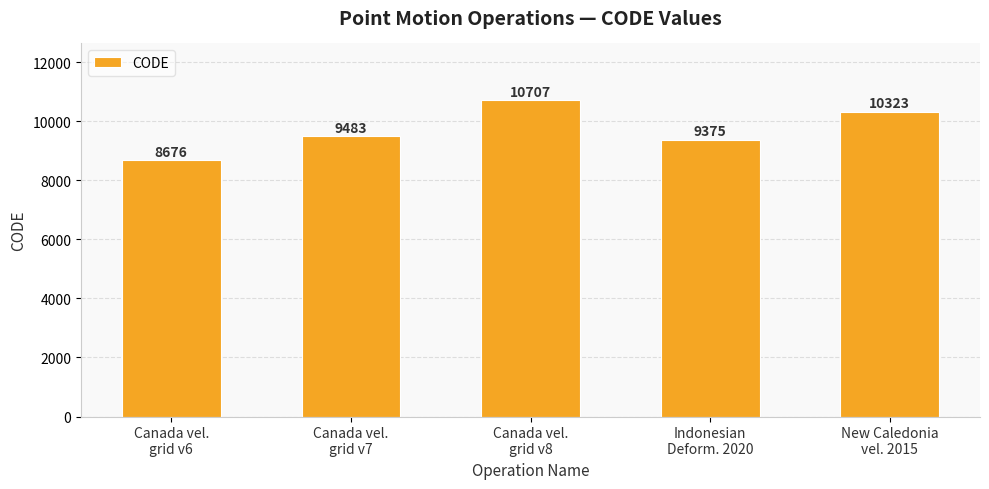

What is the sum of all values?

48564